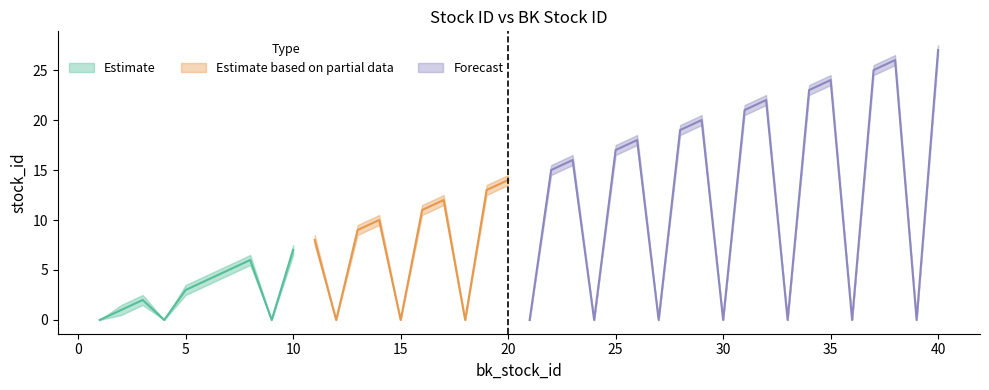

What is the value of the stock_id_upper point at the 40th from the left?

27.5